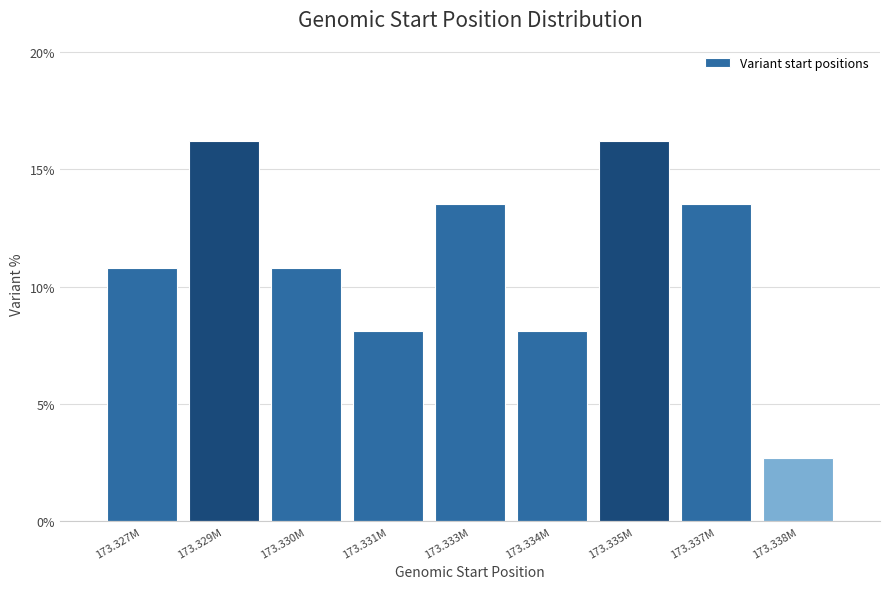

Reading right to left, extract all data points from this chart.

2.7	13.5	16.2	8.1	13.5	8.1	10.8	16.2	10.8